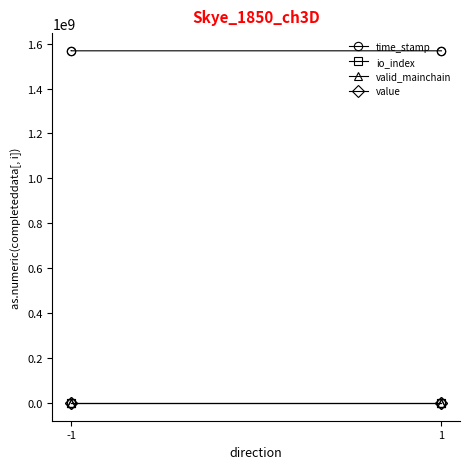

True or false: io_index and valid_mainchain intersect in this chart.

False